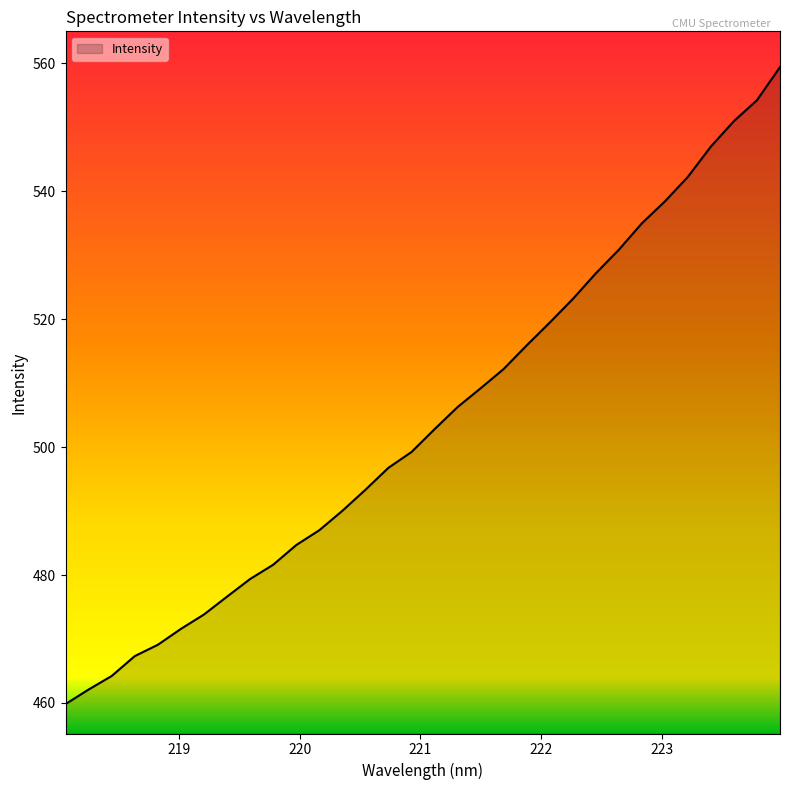

How many values are below 502?

16